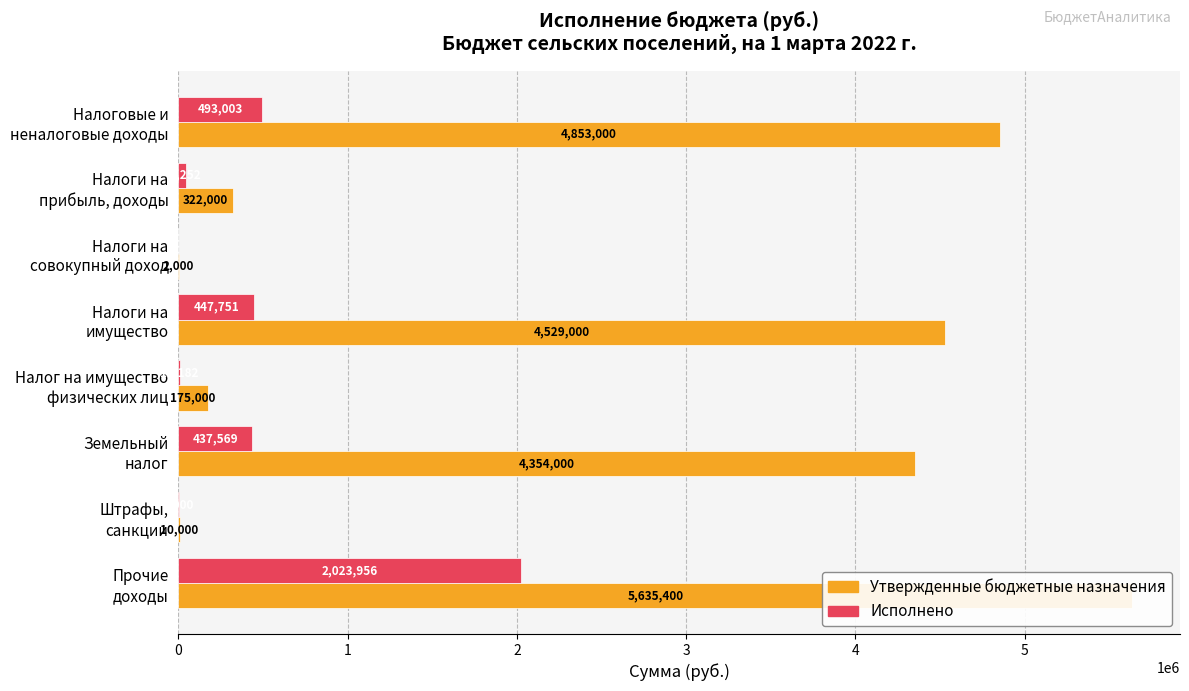

Where is Утвержденные бюджетные назначения nearest to the value 2818700?

Земельный налог